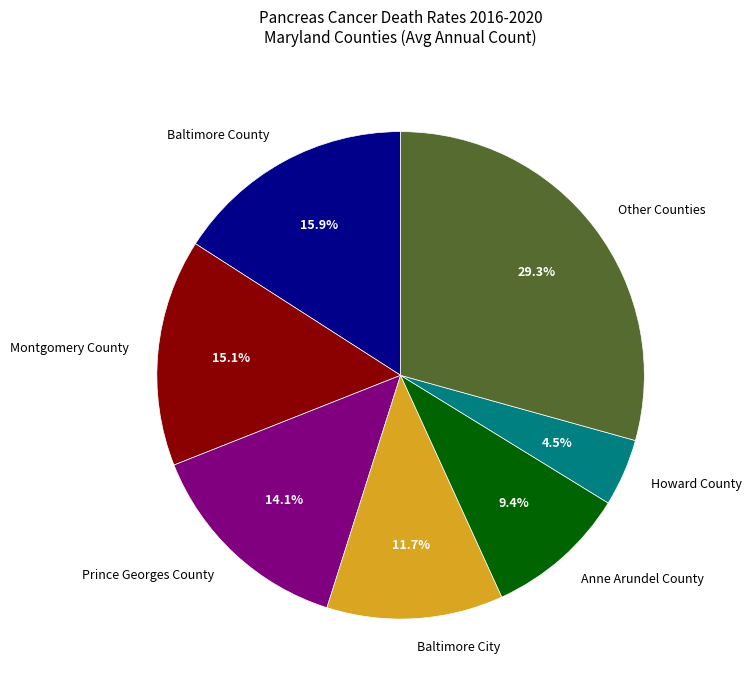

Count the number of slices in the pie.

7